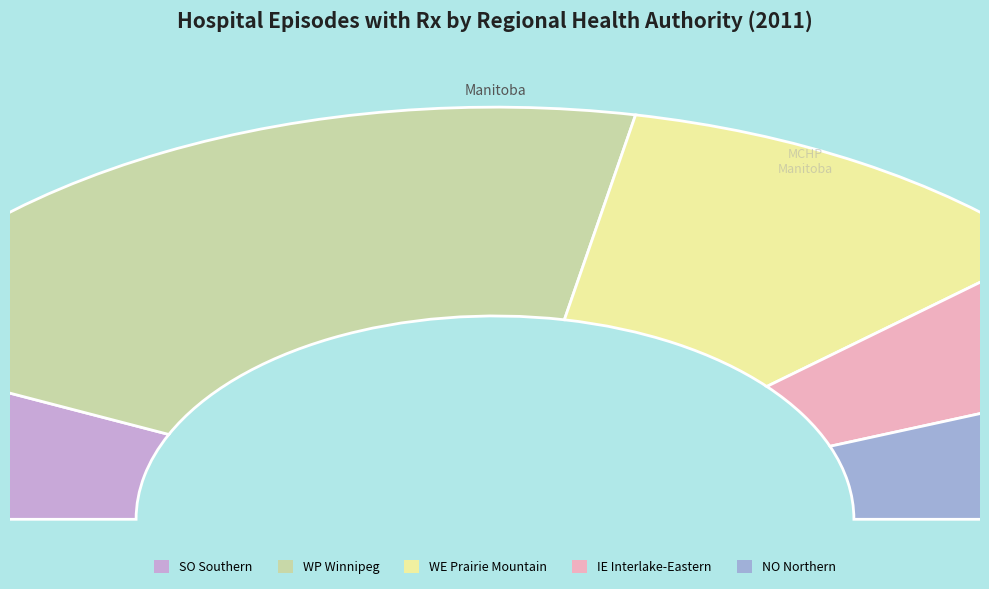

Which slice is the largest?

WP Winnipeg